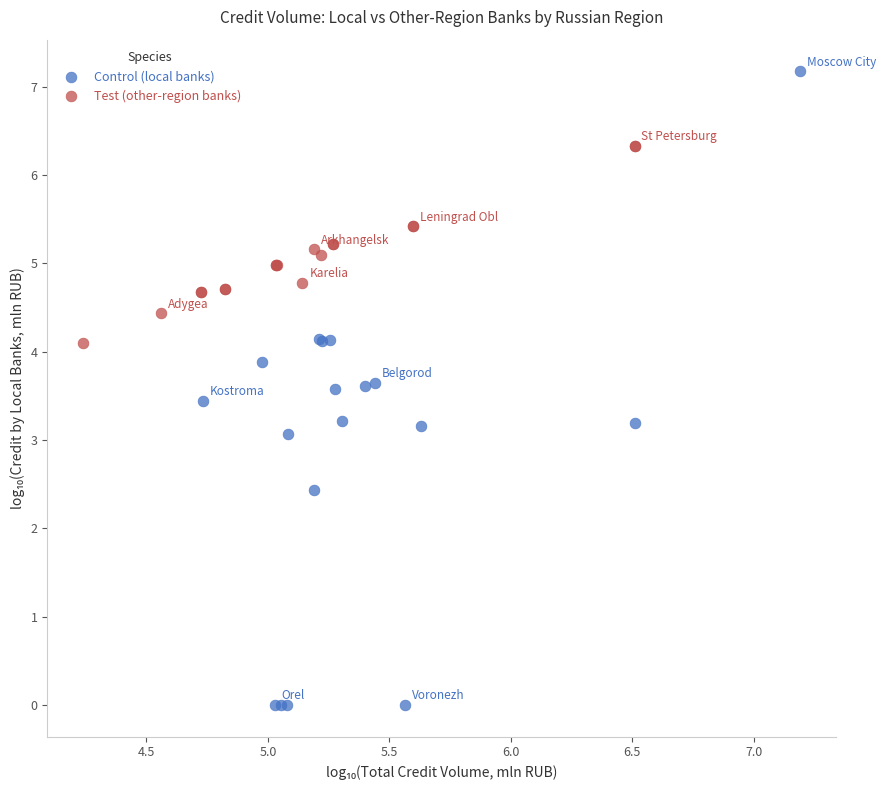

Which series contains the lowest Y value?

Control (local banks)